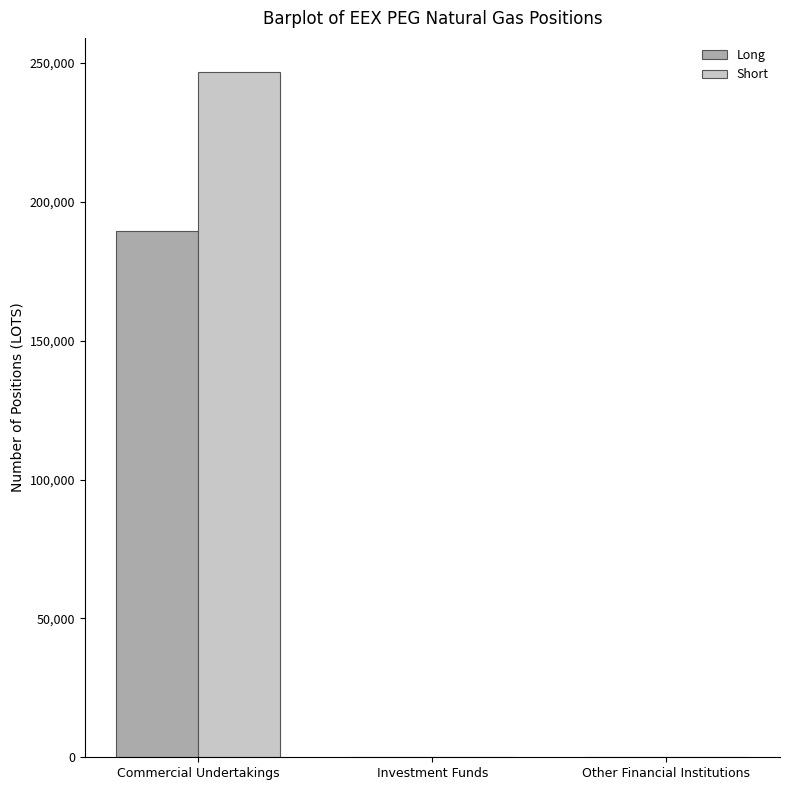

What value does the Short series have at Commercial Undertakings, to the nearest 10?

246720